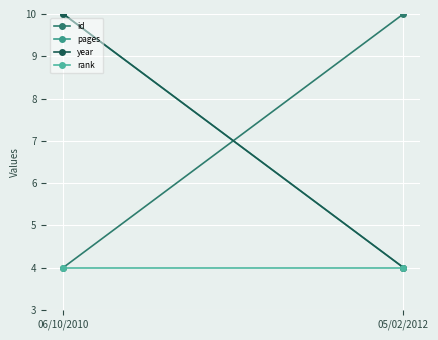

Between 05/02/2012 and 06/10/2010, which is larger?

05/02/2012